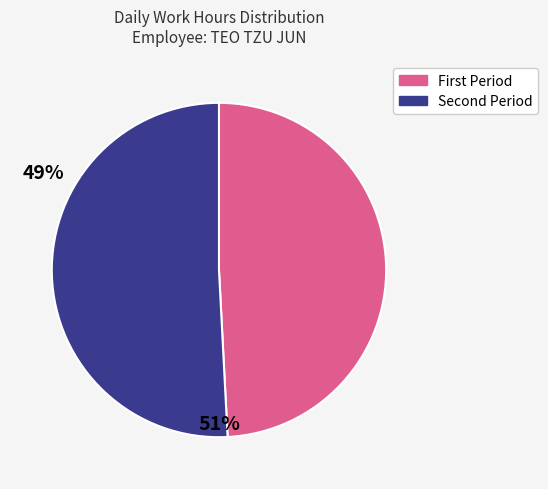

Is there any slice that represents more than half of the pie?

Yes